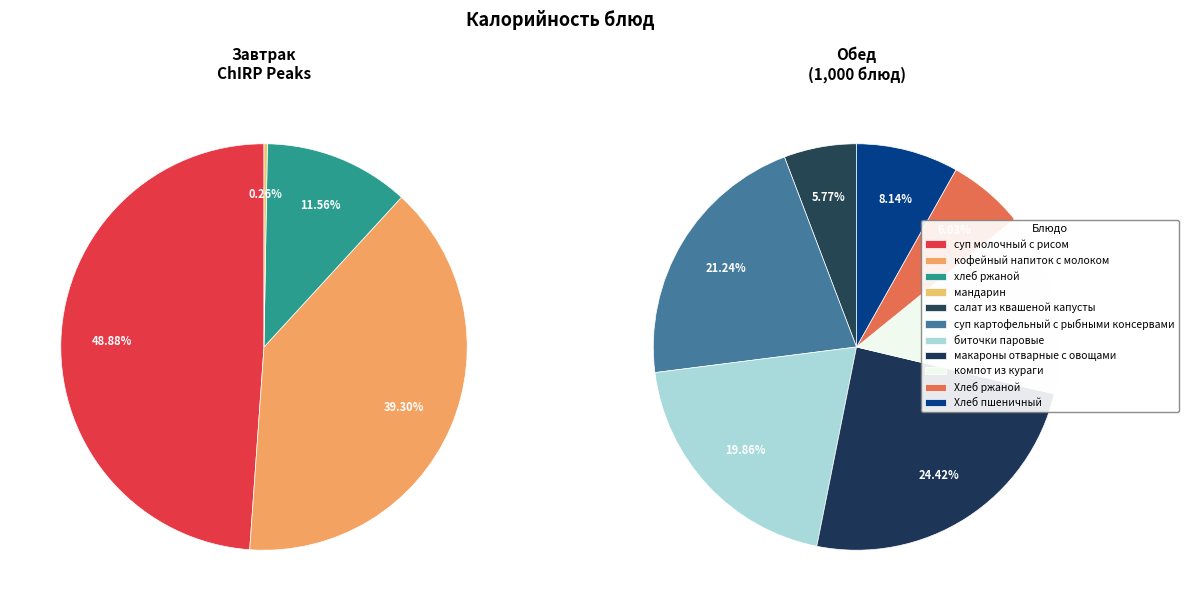

Combined, do биточки паровые and салат из квашеной капусты account for over 50%?

No